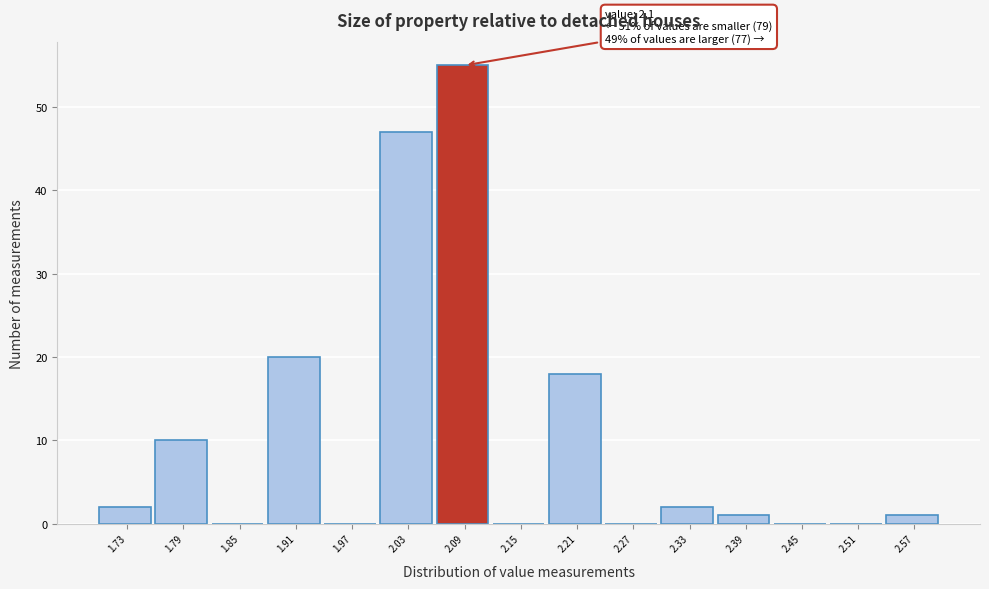

Which range on the x-axis has the tallest bar?

2.06 to 2.12